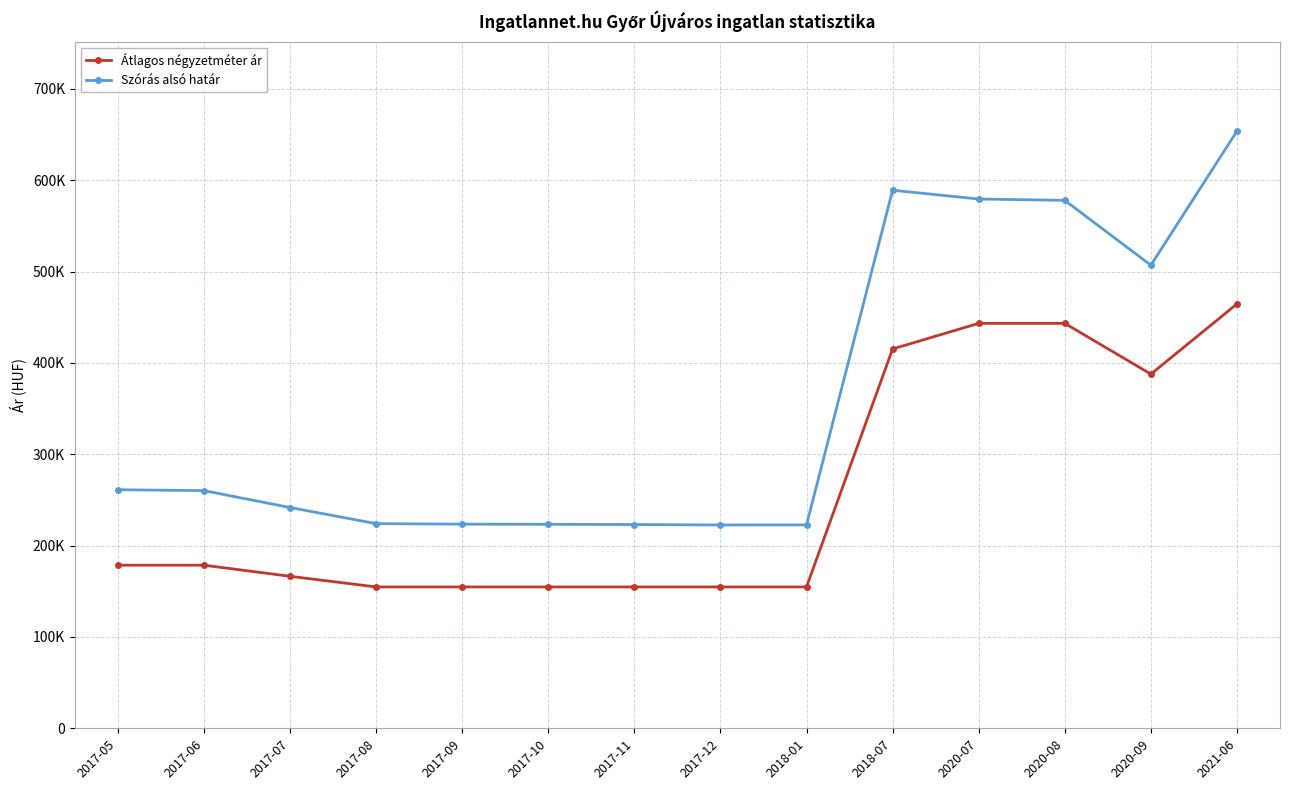

Where does the Átlagos négyzetméter ár series first go above 178571?

2018-07